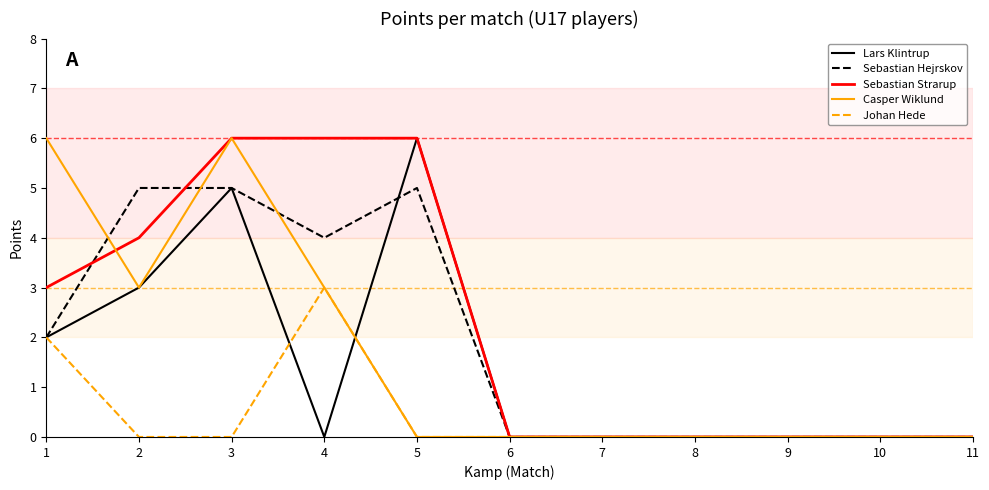

Reading left to right, what are all the values shown in this chart?

Lars Klintrup: 1=2	2=3	3=5	4=0	5=6	6=0	7=0	8=0	9=0	10=0	11=0
Sebastian Hejrskov: 1=2	2=5	3=5	4=4	5=5	6=0	7=0	8=0	9=0	10=0	11=0
Sebastian Strarup: 1=3	2=4	3=6	4=6	5=6	6=0	7=0	8=0	9=0	10=0	11=0
Casper Wiklund: 1=6	2=3	3=6	4=3	5=0	6=0	7=0	8=0	9=0	10=0	11=0
Johan Hede: 1=2	2=0	3=0	4=3	5=0	6=0	7=0	8=0	9=0	10=0	11=0